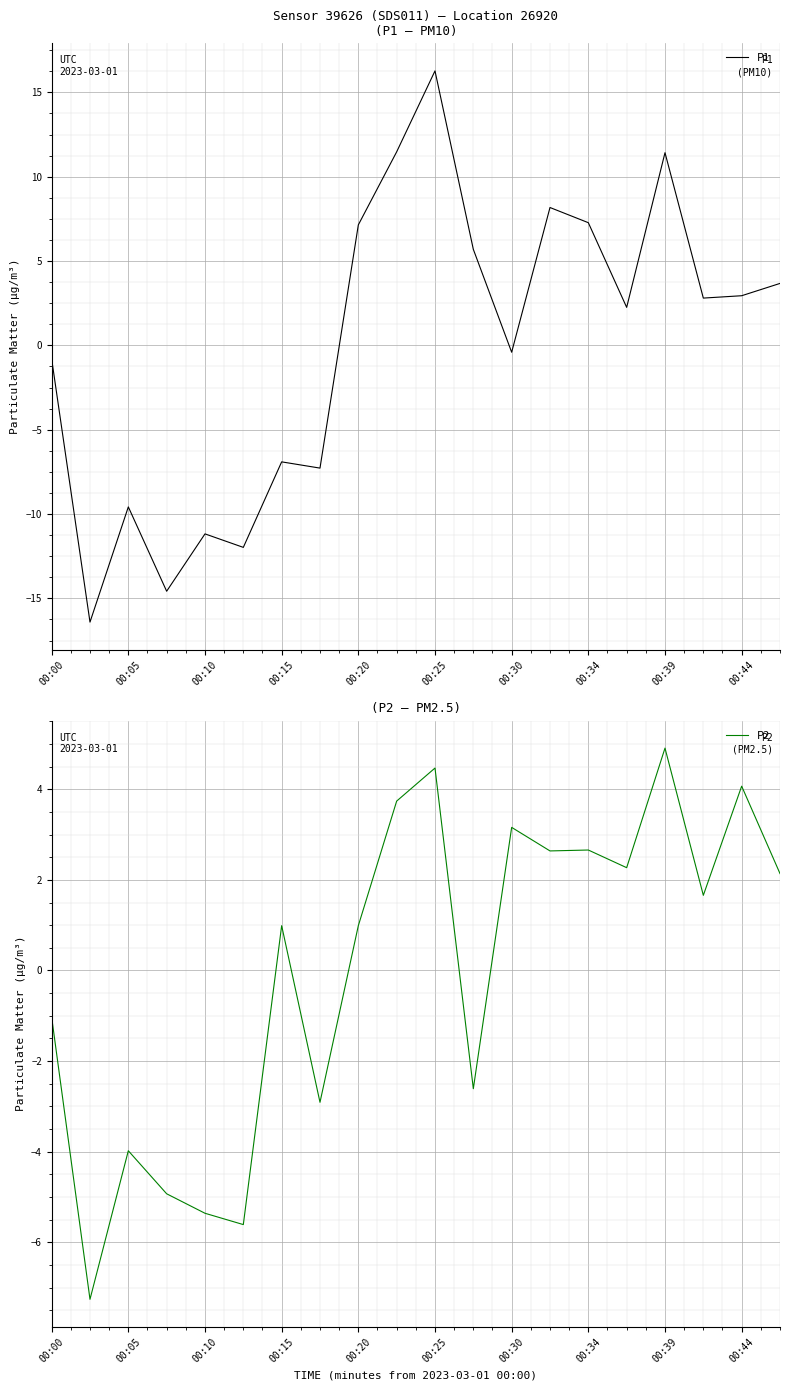

What is the smallest value displayed?

-16.4